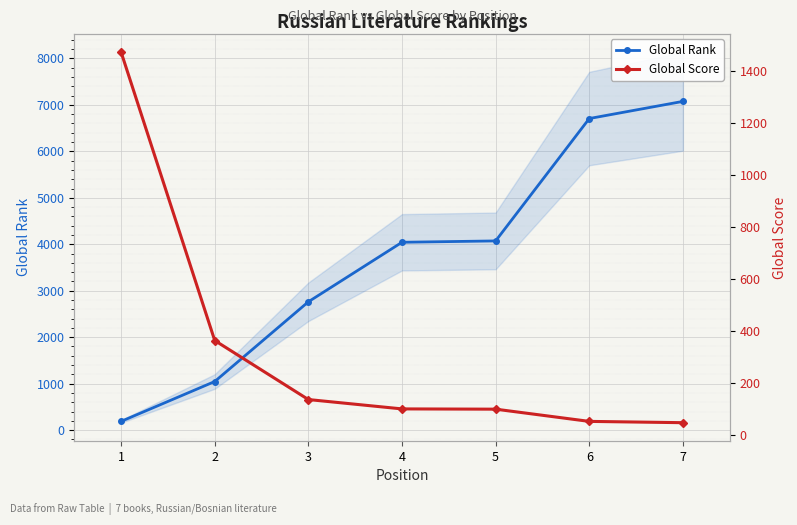

At which category is the sum across all series the highest?

7